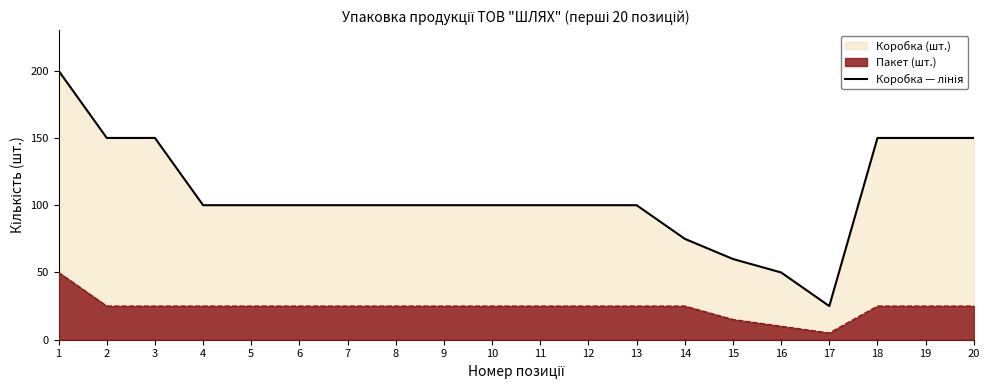

Approximately how many times larger is the value at 5 compared to 3?

0.7